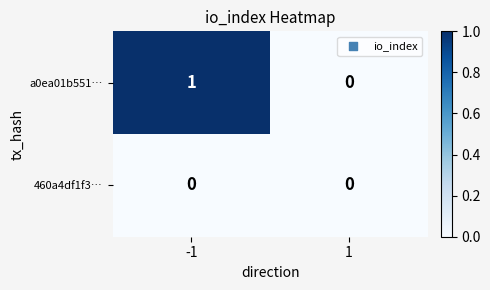

Which series has the largest total across all categories?

a0ea01b551…